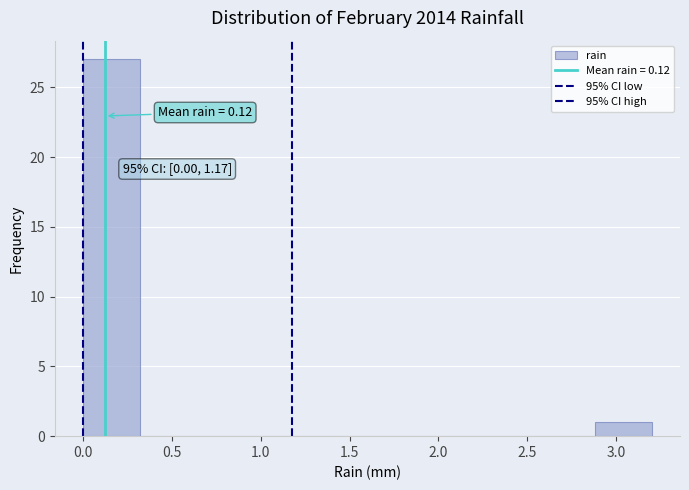

Over which range of the x-axis is the bar tallest?

0.00 to 0.32